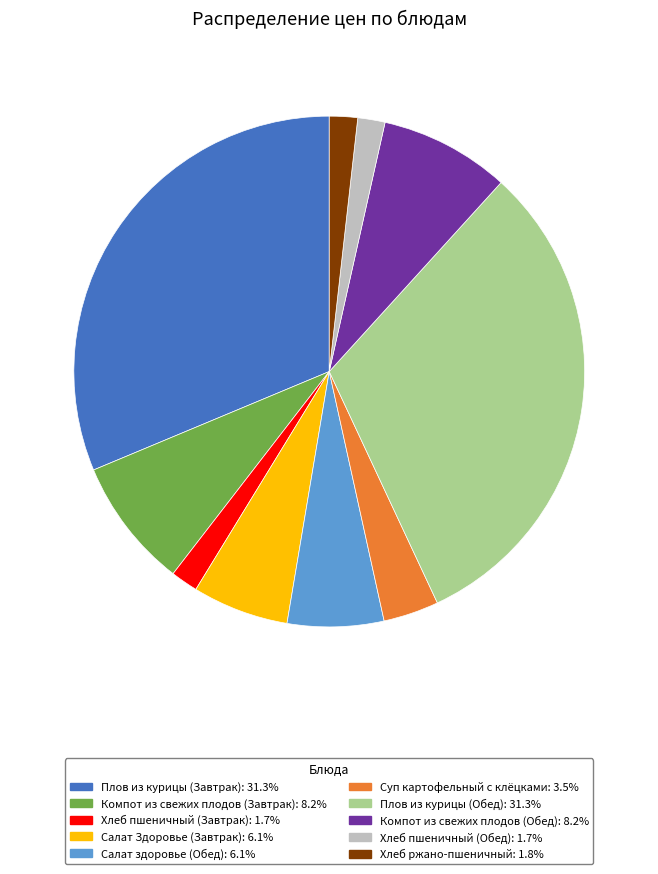

Is there a majority slice in this chart?

No